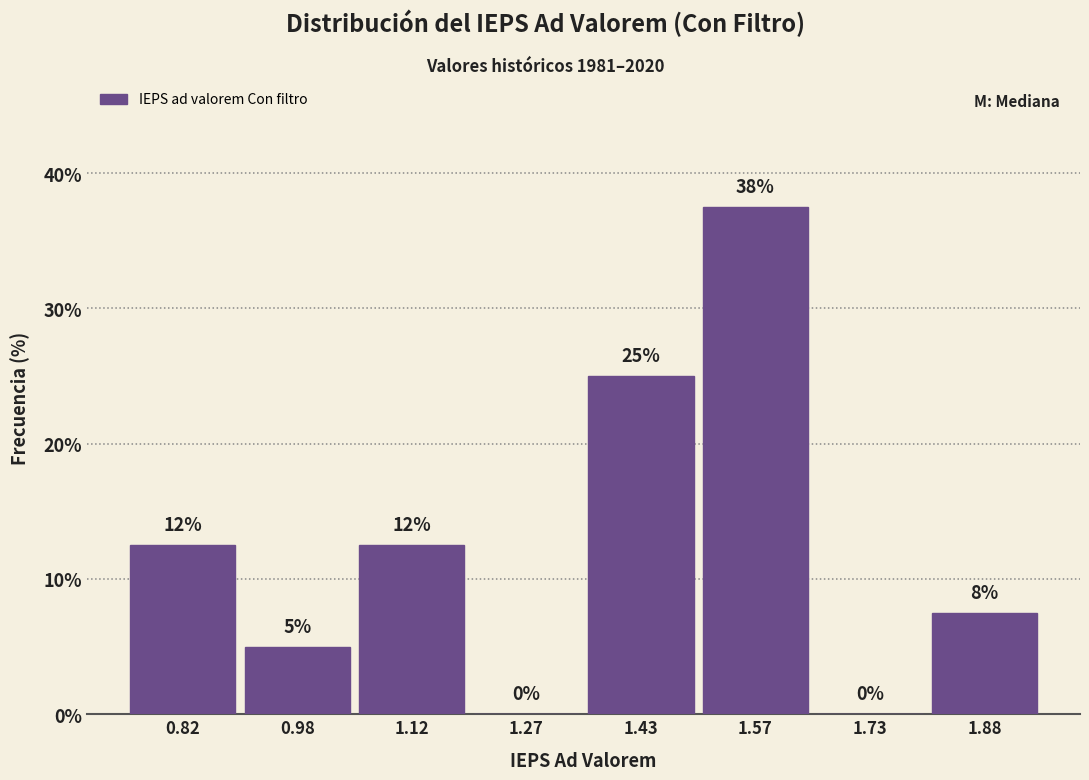

Over which range of the x-axis is the bar tallest?

1.50 to 1.65